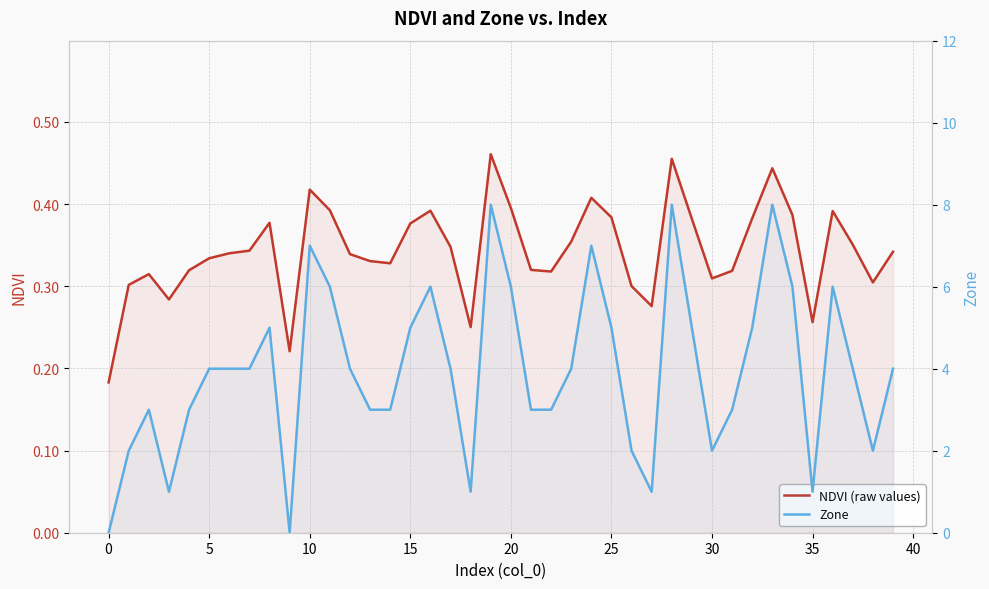

What is the difference between the second highest and minimum values in the NDVI (raw values) series?

0.3